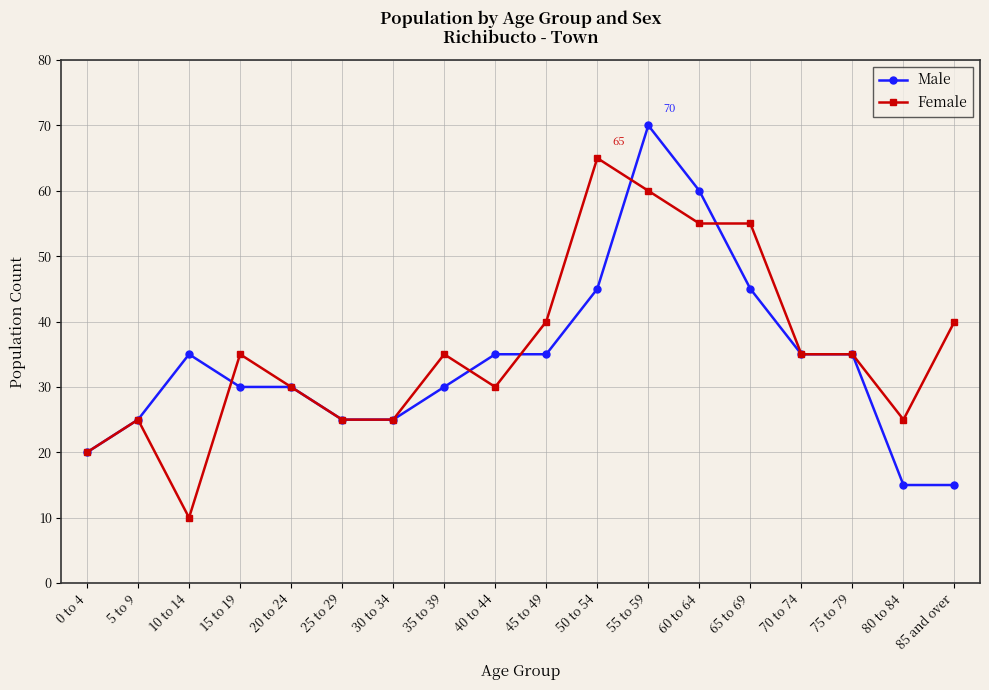

Reading left to right, what are all the values shown in this chart?

Male: 20	25	35	30	30	25	25	30	35	35	45	70	60	45	35	35	15	15
Female: 20	25	10	35	30	25	25	35	30	40	65	60	55	55	35	35	25	40